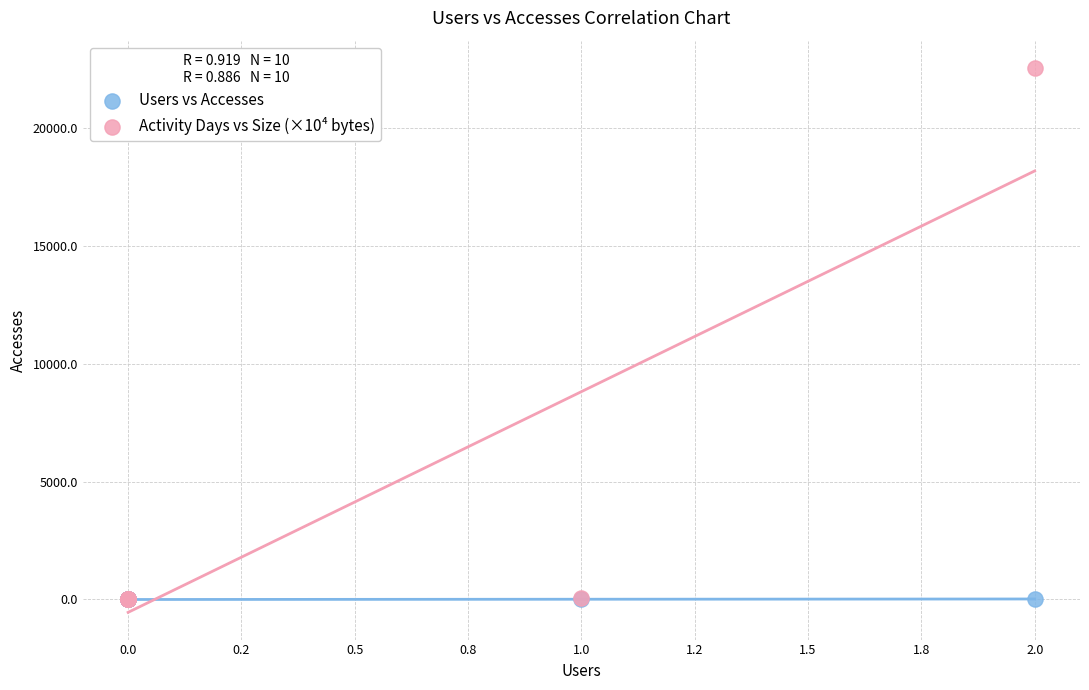

Which series has the largest Y range (max minus min)?

Activity Days vs Size (×10⁴ bytes)